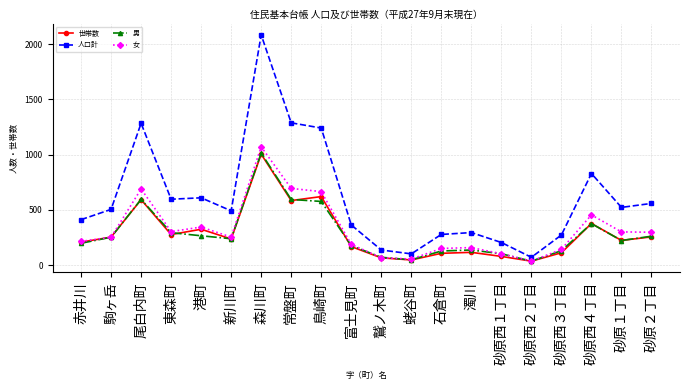

What is the total value across all series at 新川町?

1218